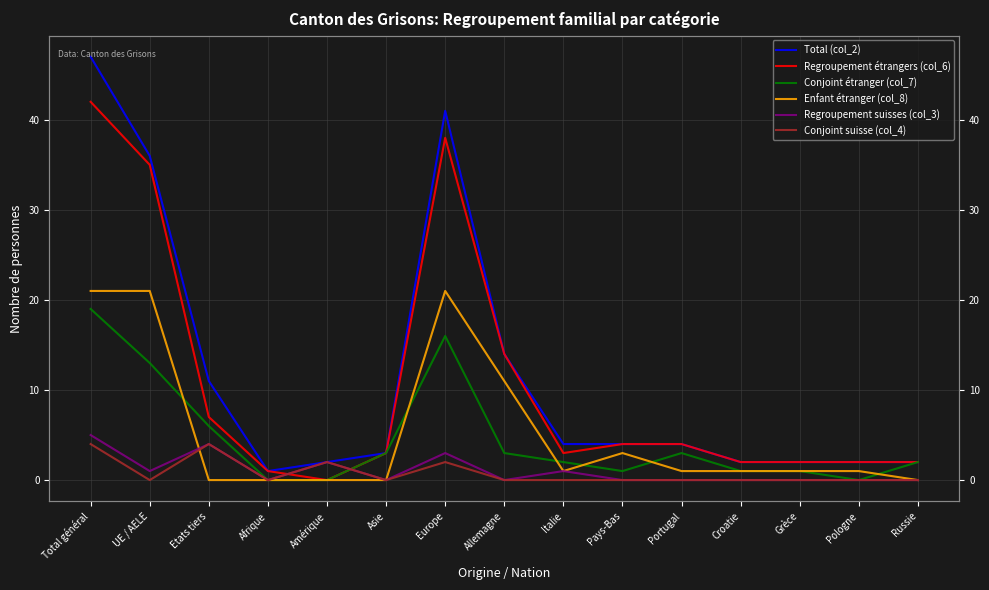

What is the maximum value shown in the chart?

47